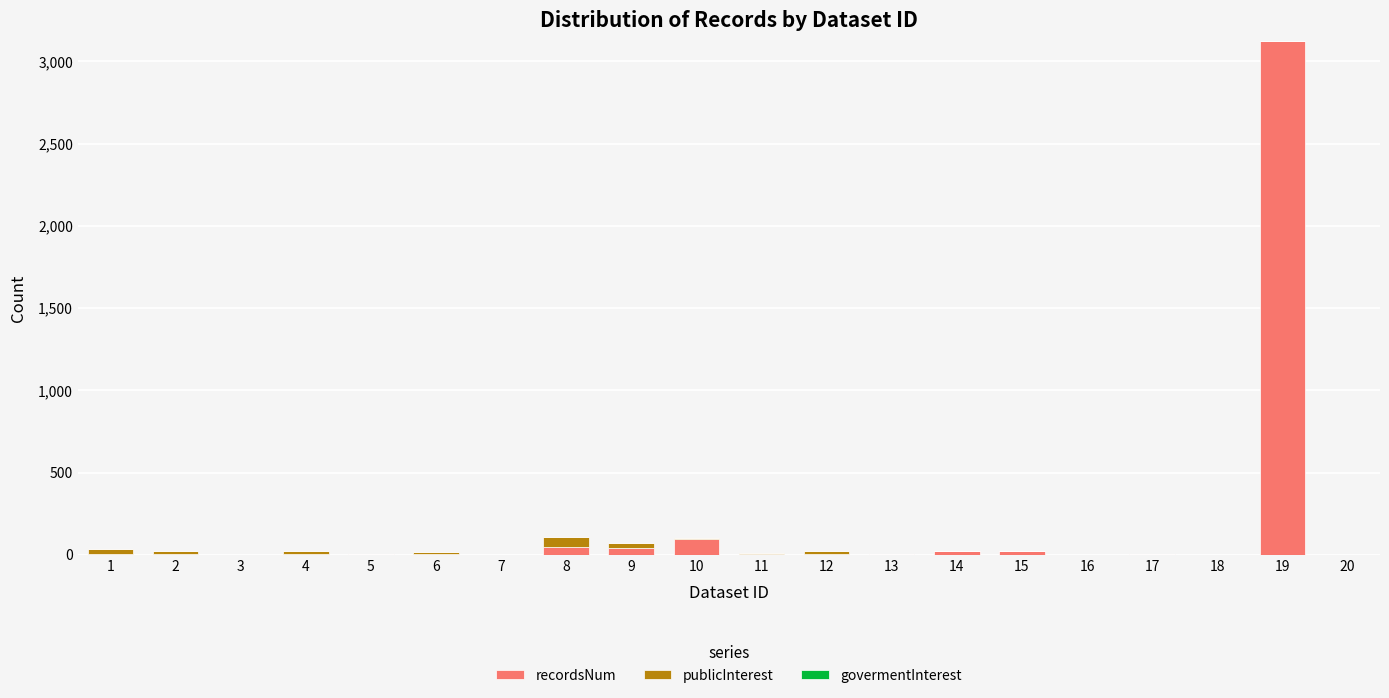

What is the sum of all recordsNum values?

3391